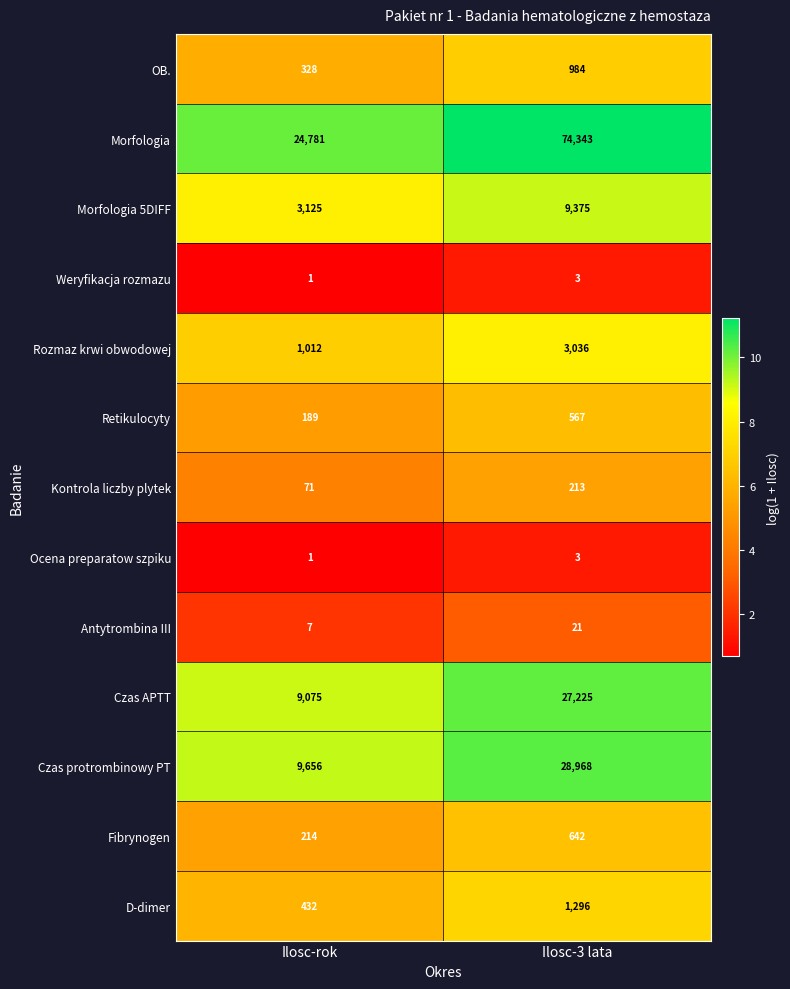

Reading left to right, extract all data points from this chart.

OB.: 328	984
Morfologia: 24781	74343
Morfologia 5DIFF: 3125	9375
Weryfikacja rozmazu: 1	3
Rozmaz krwi obwodowej: 1012	3036
Retikulocyty: 189	567
Kontrola liczby plytek: 71	213
Ocena preparatow szpiku: 1	3
Antytrombina III: 7	21
Czas APTT: 9075	27225
Czas protrombinowy PT: 9656	28968
Fibrynogen: 214	642
D-dimer: 432	1296